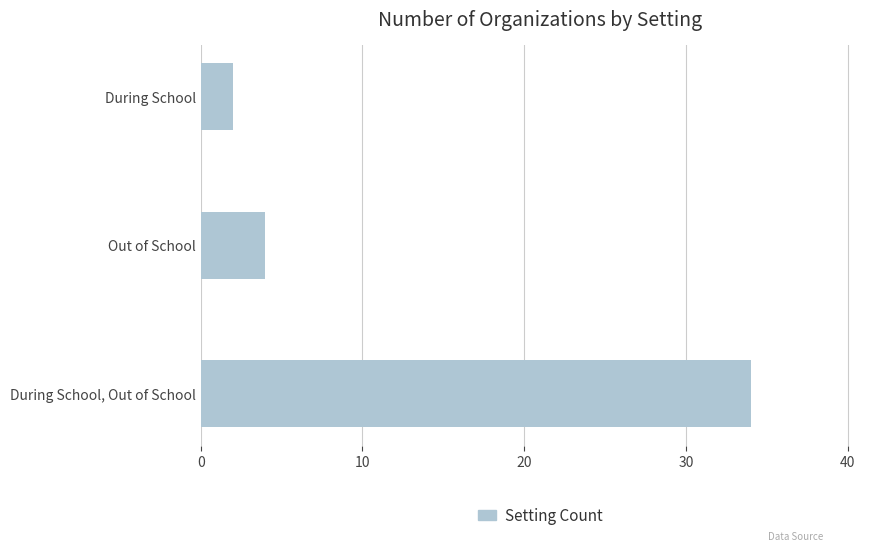

Count the number of categories in the chart.

3